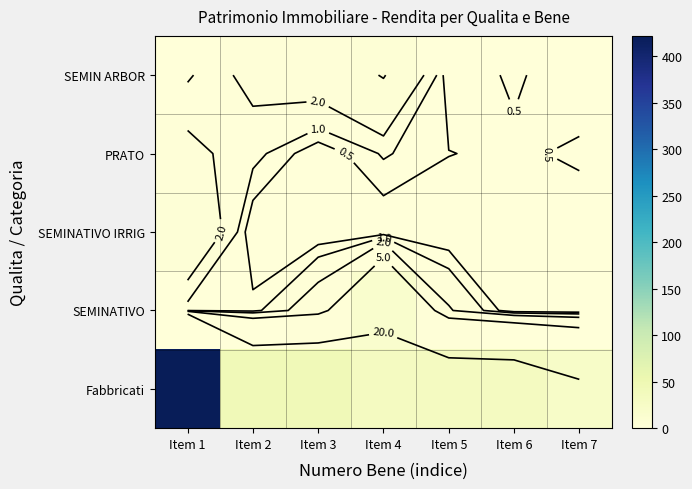

True or false: SEMIN ARBOR has a value of 0.0 at Item 7.

True